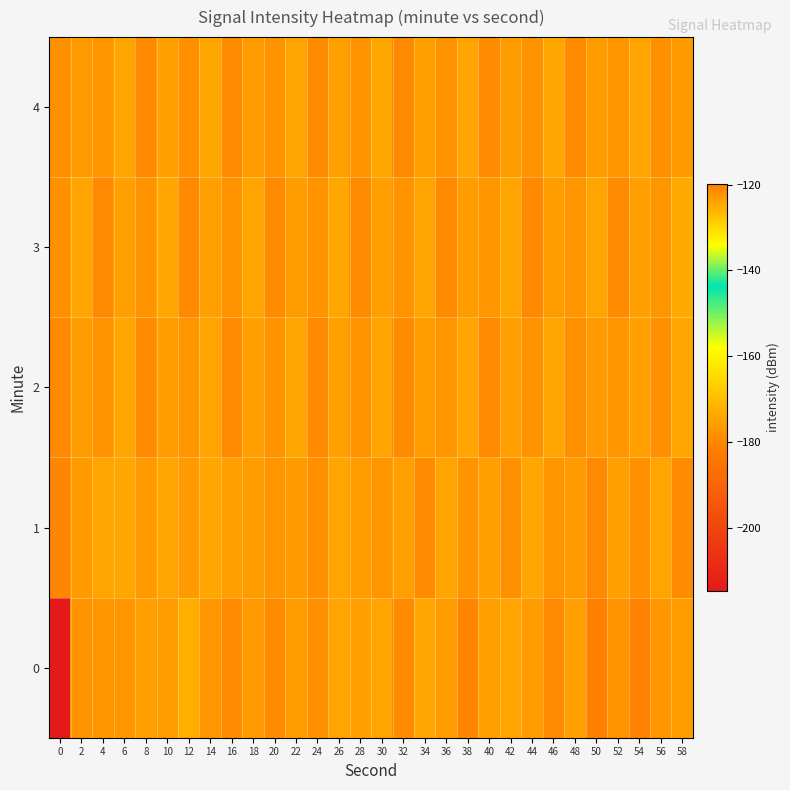

Reading left to right, extract all data points from this chart.

0: 0=-214.7	2=-122.4	4=-122.5	6=-122.6	8=-123.7	10=-123.4	12=-125.1	14=-122.7	16=-121.6	18=-123.1	20=-121.7	22=-123.3	24=-121.7	26=-124.1	28=-123.6	30=-124.1	32=-121.7	34=-124.5	36=-123.6	38=-120.8	40=-123.9	42=-124.0	44=-123.4	46=-121.3	48=-123.7	50=-119.9	52=-122.3	54=-120.5	56=-122.7	58=-123.3
1: 0=-120.7	2=-122.9	4=-124.1	6=-124.6	8=-122.9	10=-124.0	12=-123.0	14=-124.5	16=-123.7	18=-123.2	20=-122.5	22=-123.1	24=-121.9	26=-124.2	28=-123.4	30=-122.8	32=-123.6	34=-121.5	36=-124.0	38=-122.3	40=-123.7	42=-121.8	44=-124.4	46=-122.6	48=-123.2	50=-121.1	52=-123.9	54=-122.0	56=-124.3	58=-121.6
2: 0=-121.2	2=-123.5	4=-122.1	6=-124.6	8=-121.7	10=-123.3	12=-122.7	14=-124.1	16=-121.4	18=-123.8	20=-122.2	22=-124.5	24=-121.3	26=-123.6	28=-122.4	30=-124.2	32=-121.6	34=-123.4	36=-122.5	38=-124.3	40=-121.5	42=-123.7	44=-122.3	46=-124.0	48=-121.8	50=-123.2	52=-122.6	54=-123.9	56=-121.9	58=-124.4
3: 0=-122.0	2=-124.1	4=-121.3	6=-123.8	8=-122.4	10=-124.5	12=-121.1	14=-123.6	16=-122.2	18=-124.3	20=-121.7	22=-123.4	24=-122.1	26=-124.6	28=-121.5	30=-123.7	32=-122.3	34=-124.2	36=-121.4	38=-123.5	40=-122.6	42=-124.4	44=-121.2	46=-123.3	48=-122.7	50=-124.0	52=-121.6	54=-123.9	56=-122.5	58=-124.7
4: 0=-121.8	2=-123.2	4=-122.6	6=-124.3	8=-121.1	10=-123.7	12=-122.0	14=-124.4	16=-121.5	18=-123.5	20=-122.3	22=-124.1	24=-121.7	26=-123.8	28=-122.1	30=-124.5	32=-121.3	34=-123.6	36=-122.4	38=-124.2	40=-121.6	42=-123.4	44=-122.2	46=-124.6	48=-121.4	50=-123.3	52=-122.7	54=-124.0	56=-121.9	58=-123.1